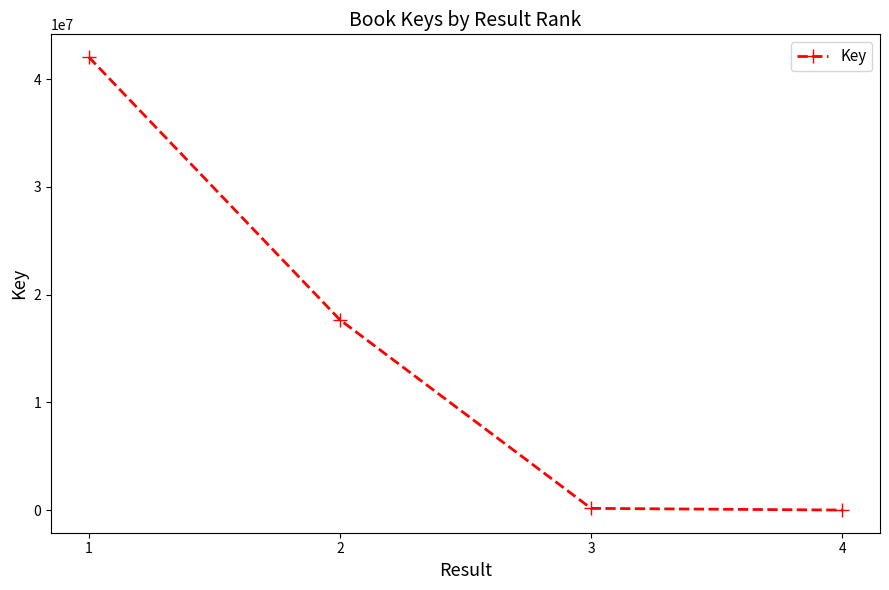

What is the difference between the second highest and minimum values?

17666980